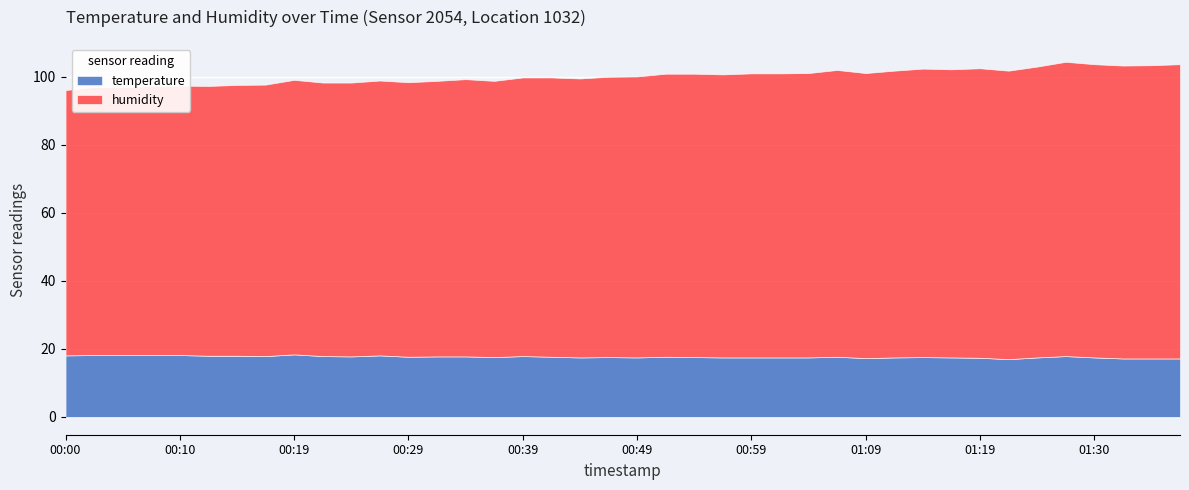

What are all the series names shown in the legend?

temperature, humidity